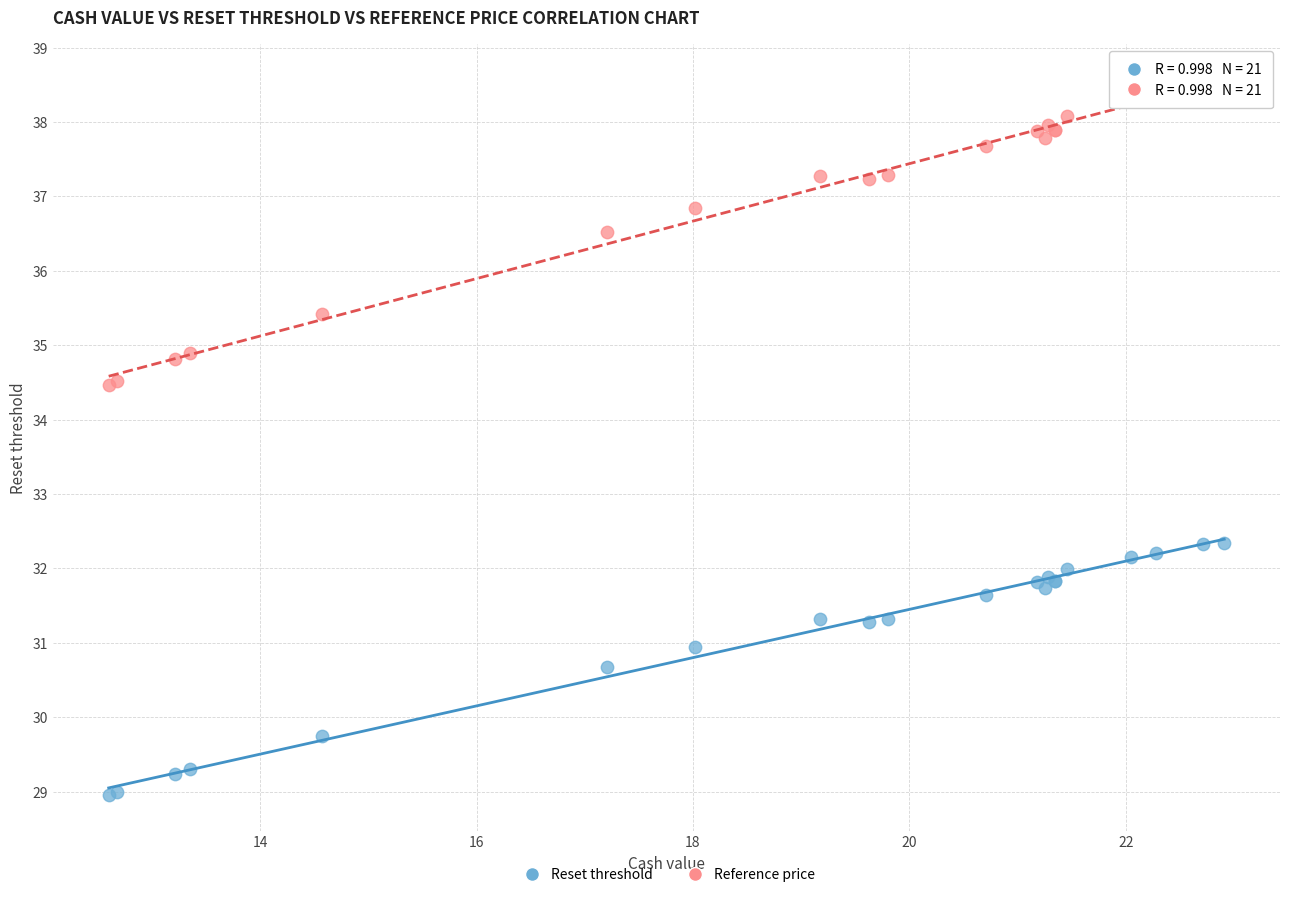

In the Reset threshold series, what Y value is closest to 30?

29.7